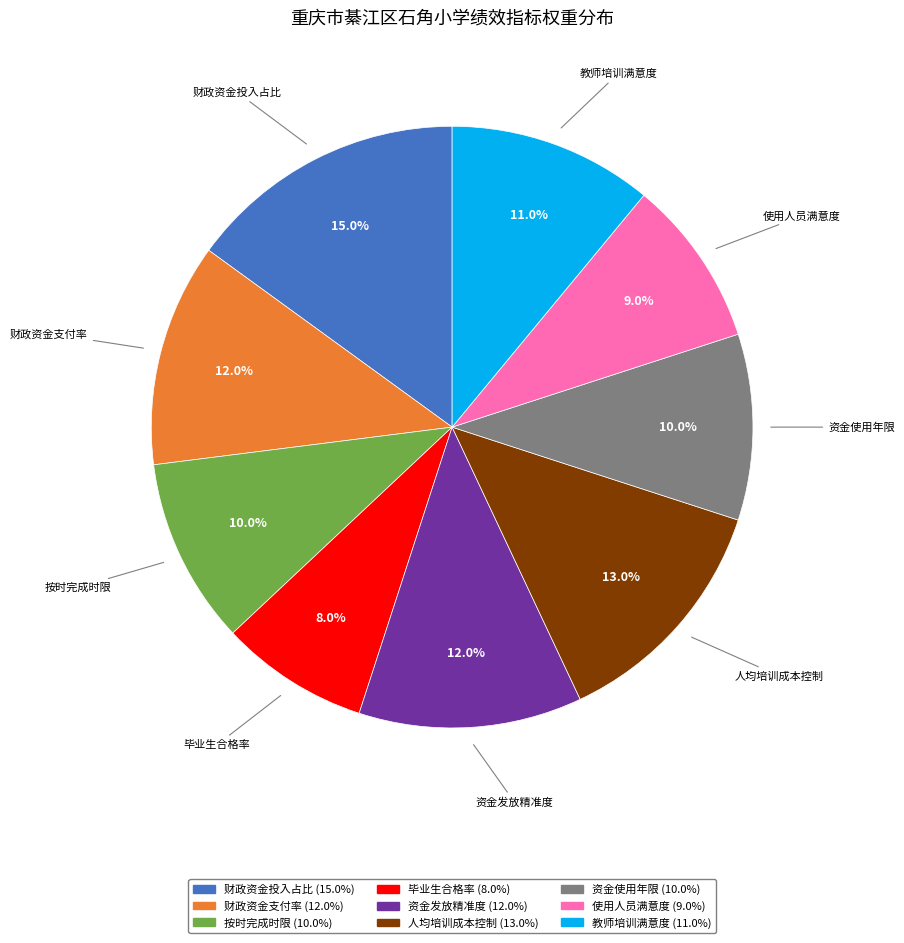

What percentage is the 毕业生合格率 slice, to the nearest percent?

8%